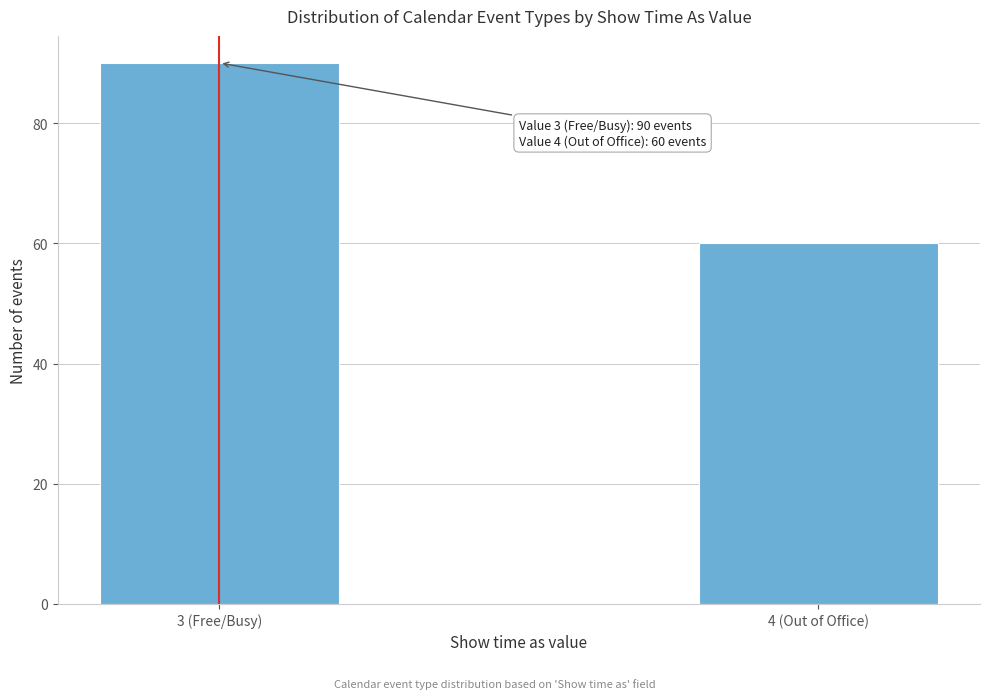

Reading left to right, extract all data points from this chart.

90	60